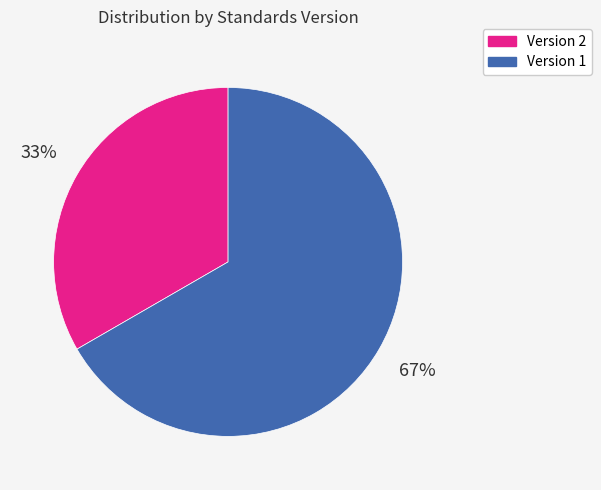

How many segments does this pie chart have?

2